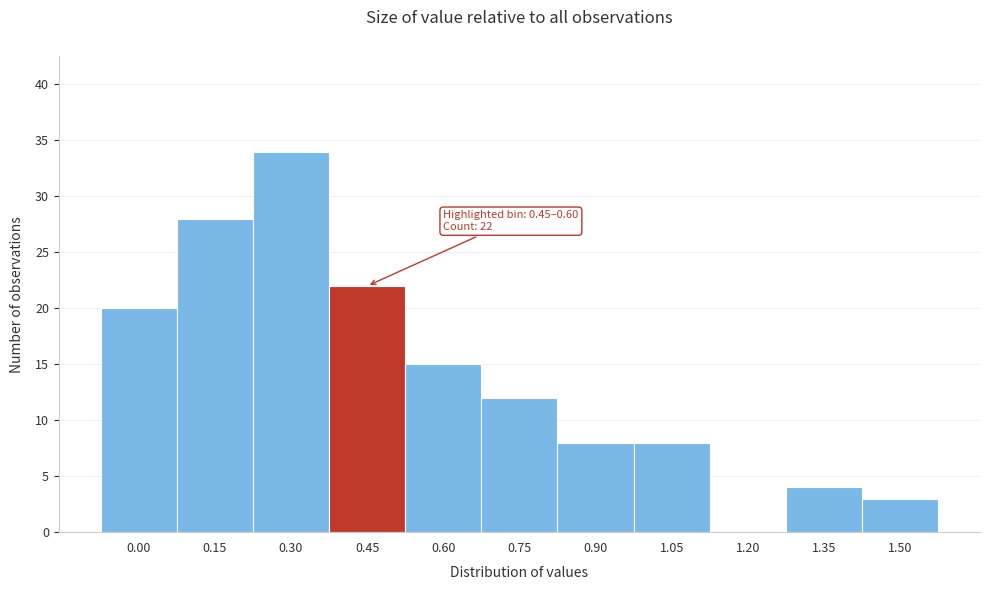

Reading left to right, extract all data points from this chart.

0.00=20	0.15=28	0.30=34	0.45=22	0.60=15	0.75=12	0.90=8	1.05=8	1.20=0	1.35=4	1.50=3